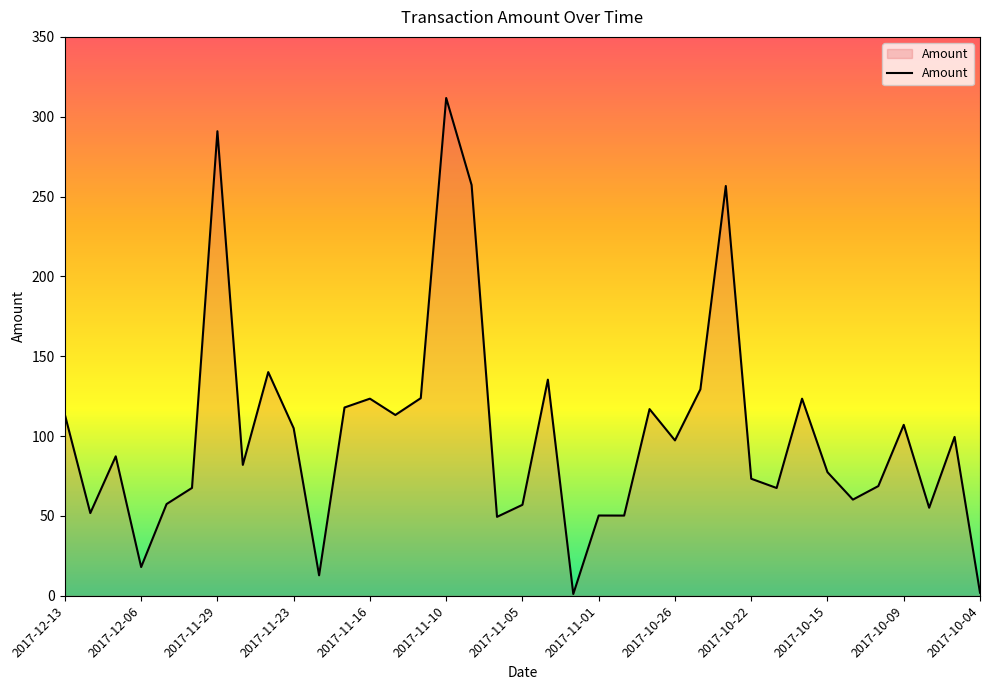

What is the sum of all values?

3752.0